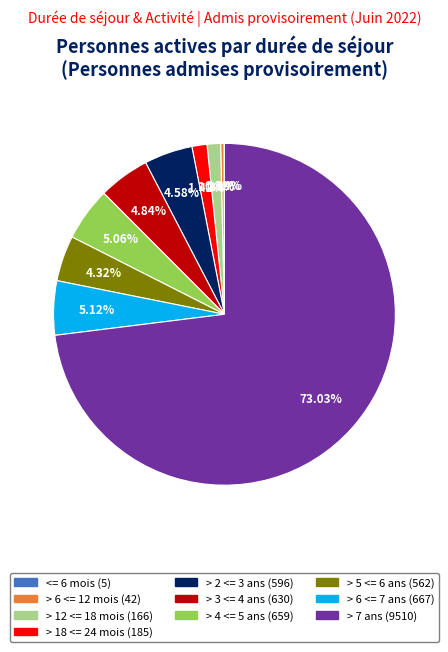

To the nearest percent, what is the average slice percentage?

10%